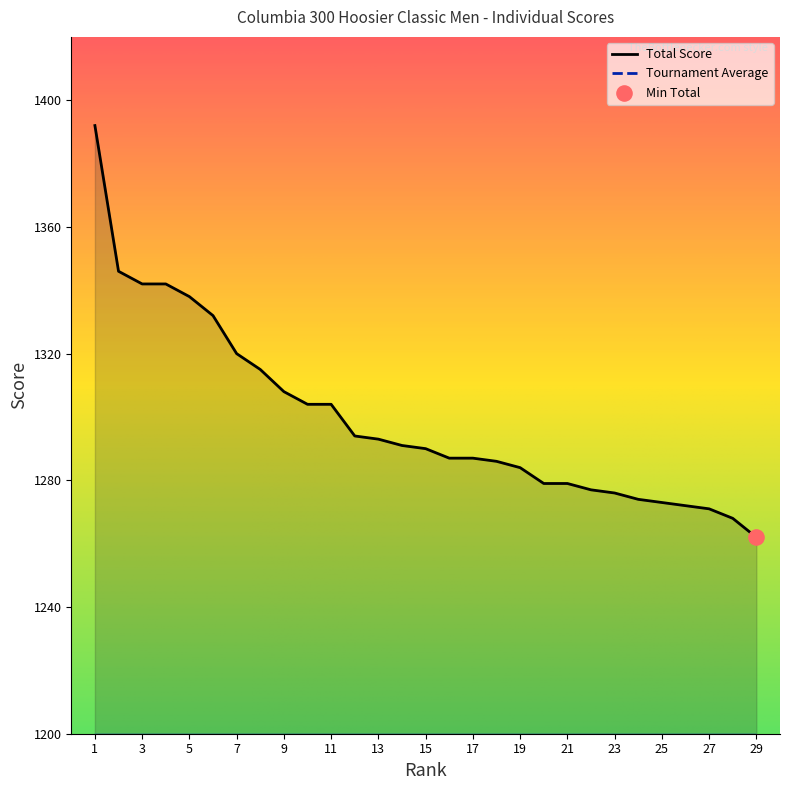

Which series has the widest spread of Y values?

Total Score